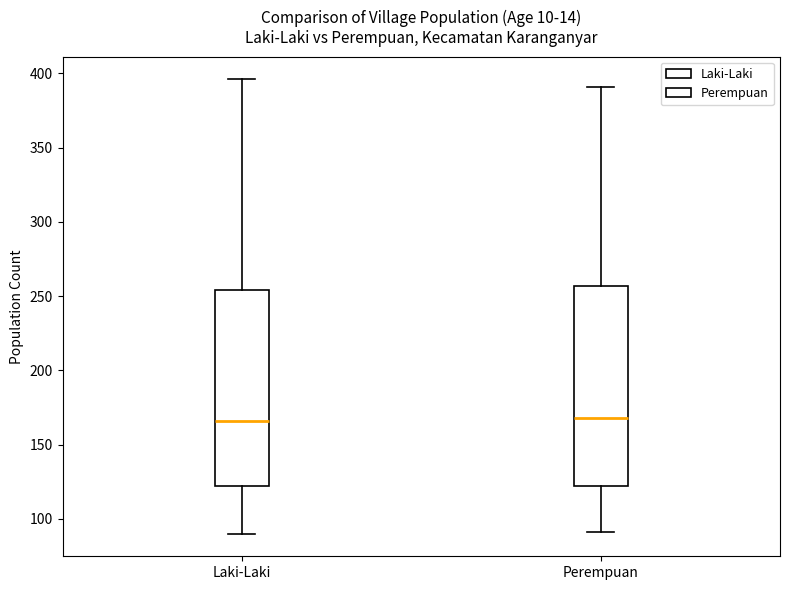

Reading left to right, read every box against the y-axis: the position of its median line, the range the box covers, and the ends of its whiskers. The values are not printed on the chart, so give them approximately, as read against the axis.

Laki-Laki: median 165, box 120 to 255, whiskers 90 to 395
Perempuan: median 170, box 120 to 255, whiskers 90 to 390